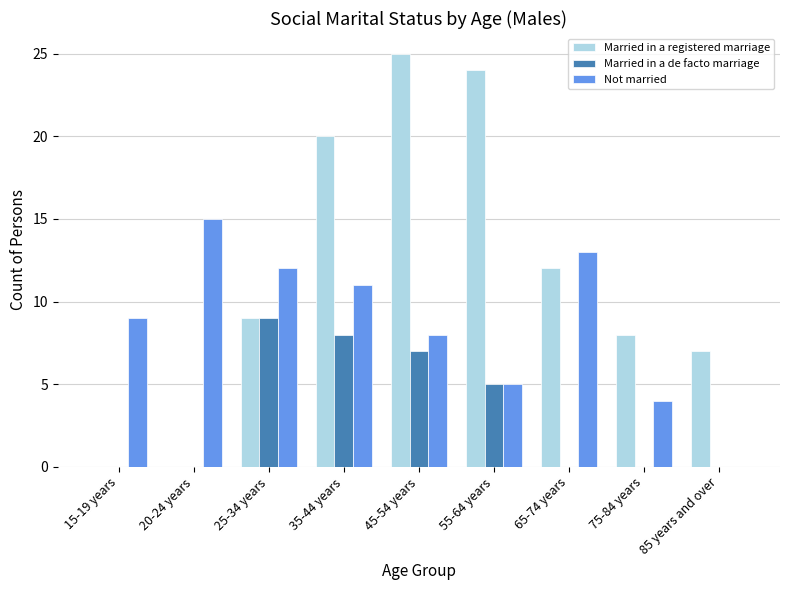

What is the sum of the Not married values at 25-34 years and 55-64 years?

17